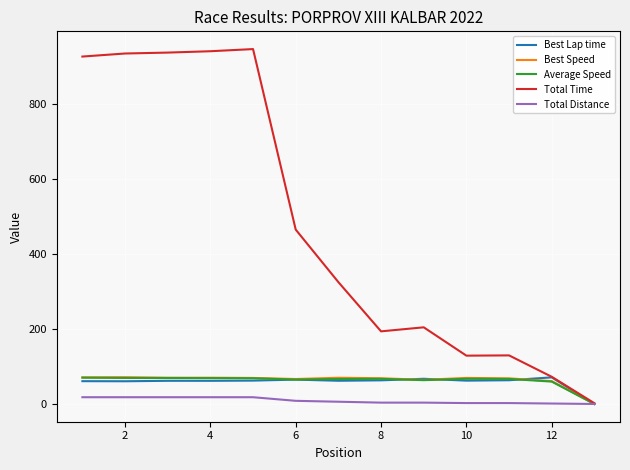

Which series has the largest total across all categories?

Total Time